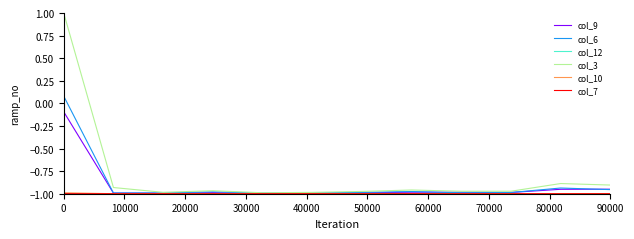

What is the greatest value displayed?

1.0